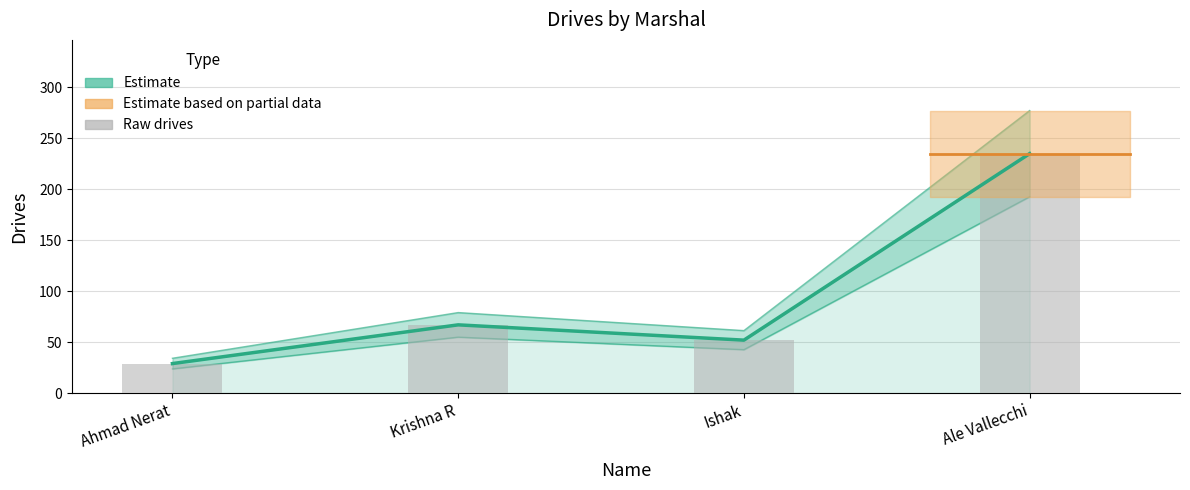

What is the difference between the maximum and minimum values in the Raw drives series?

206